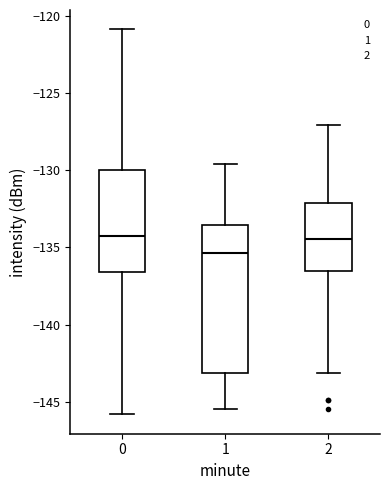

Reading left to right, read every box against the y-axis: the position of its median line, the range the box covers, and the ends of its whiskers. The values are not printed on the chart, so give them approximately, as read against the axis.

0: median -134.0, box -136.5 to -130.0, whiskers -146.0 to -121.0
1: median -135.5, box -143.0 to -133.5, whiskers -145.5 to -129.5
2: median -134.5, box -136.5 to -132.0, whiskers -143.0 to -127.0